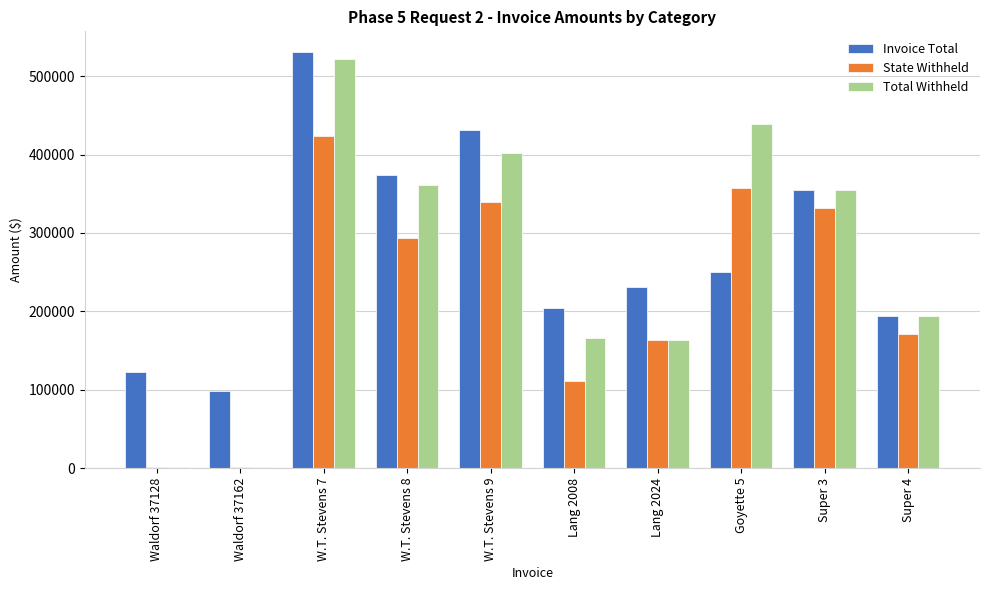

Reading right to left, list all the values displayed in this chart.

Invoice Total: Super 4=193905	Super 3=354450	Goyette 5=250781	Lang 2024=231370	Lang 2008=204555	W.T. Stevens 9=431725	W.T. Stevens 8=373825	W.T. Stevens 7=530750	Waldorf 37162=97751	Waldorf 37128=122101
State Withheld: Super 4=170970	Super 3=331515	Goyette 5=357214	Lang 2024=163350	Lang 2008=110700	W.T. Stevens 9=340150	W.T. Stevens 8=293800	W.T. Stevens 7=424250	Waldorf 37162=1270	Waldorf 37128=1270
Total Withheld: Super 4=193905	Super 3=354450	Goyette 5=439516	Lang 2024=163350	Lang 2008=166050	W.T. Stevens 9=401950	W.T. Stevens 8=360950	W.T. Stevens 7=522600	Waldorf 37162=1270	Waldorf 37128=1270